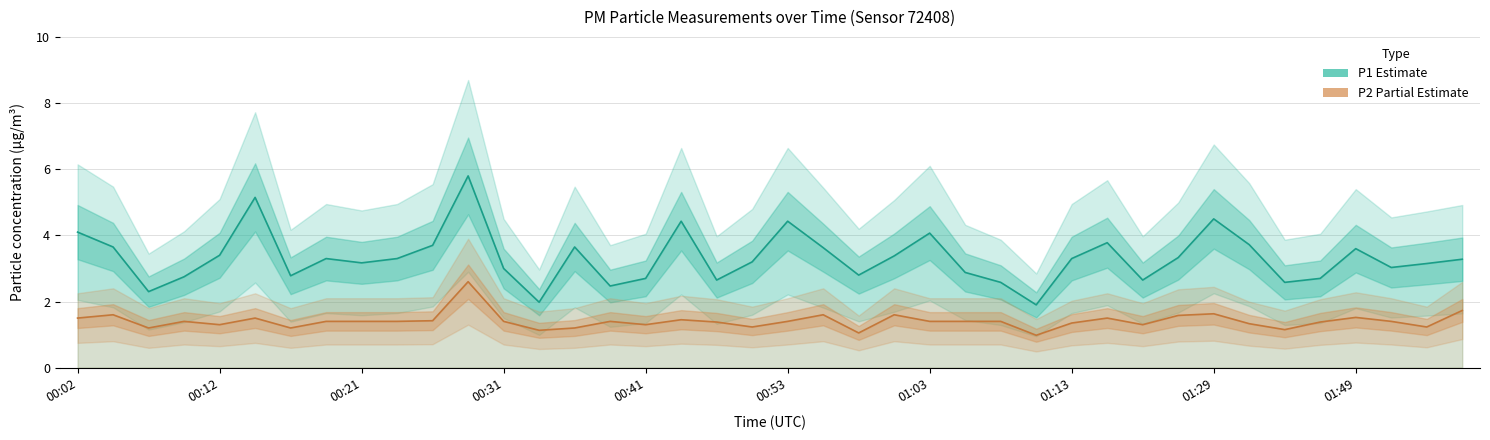

At which label does P1 (Estimate) first exceed 3?

00:02